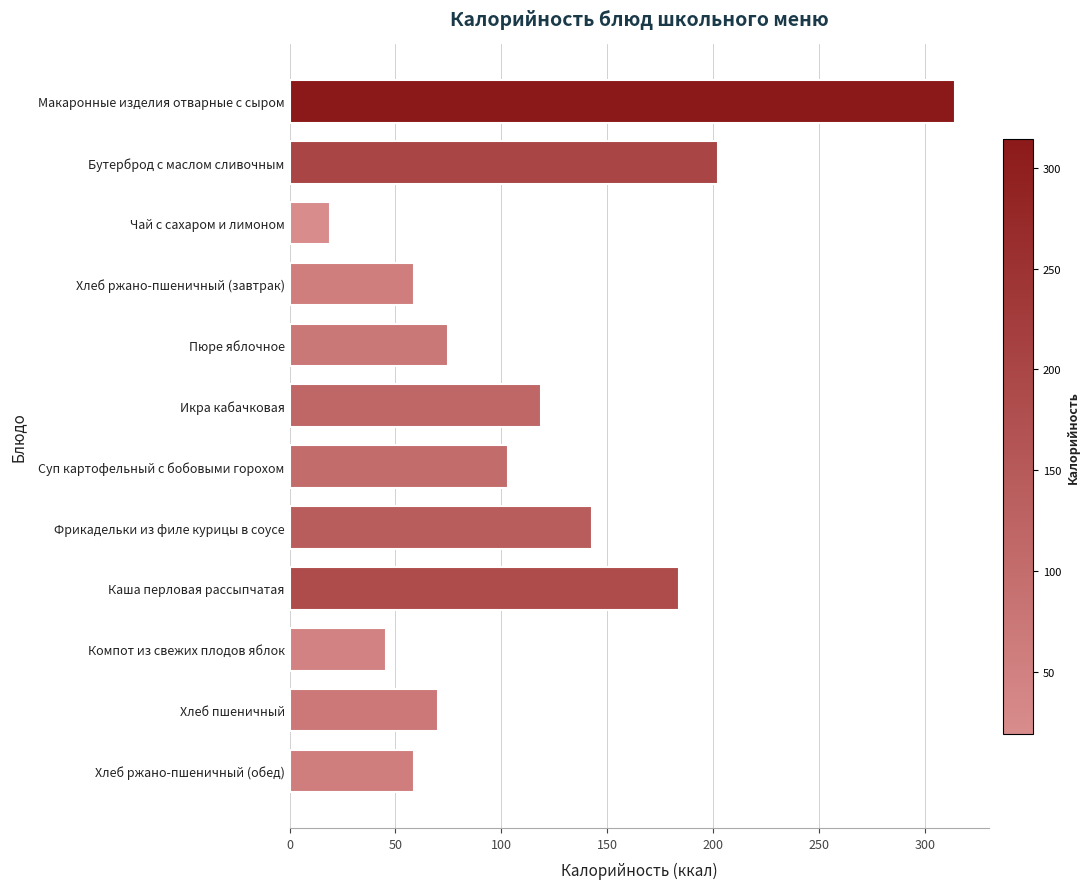

How many values exceed 103?

6